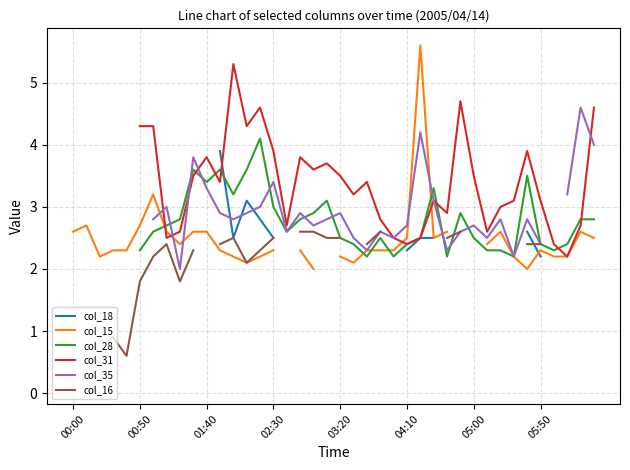

Where is the first local maximum for col_18?

13